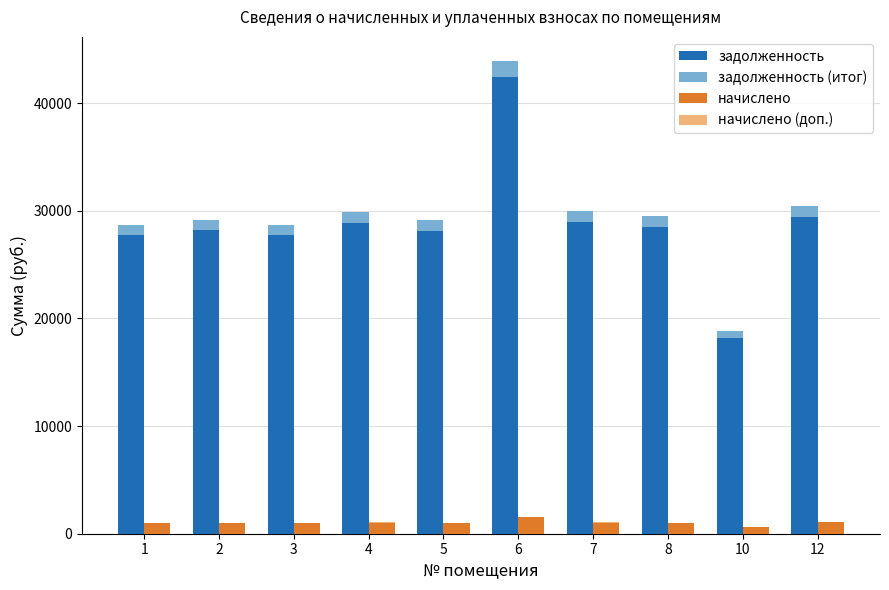

The value of начислено at 6 is 1509.6. True or false?

True